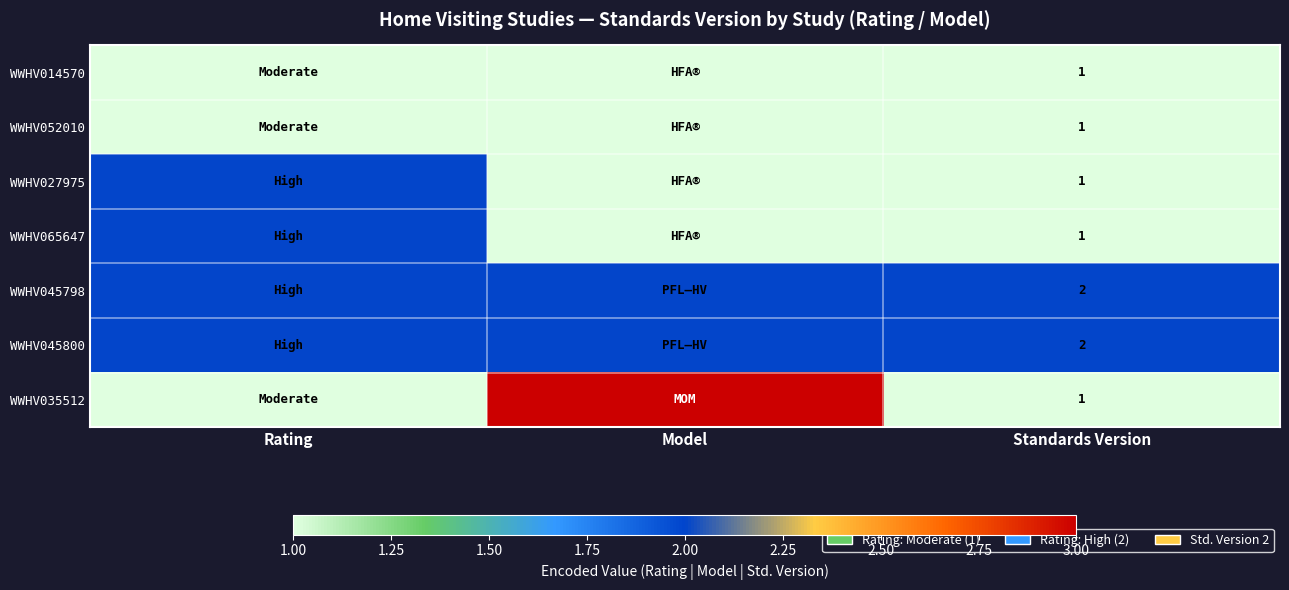

Is it true that WWHV052010 equals 0 at Standards Version?

False